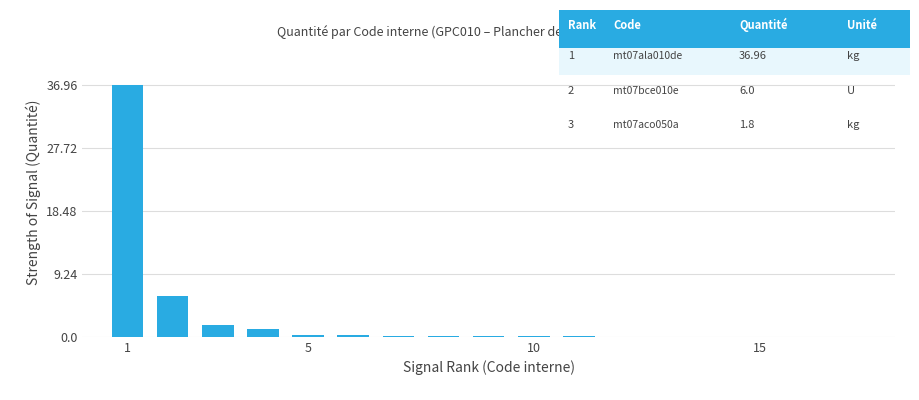

What is the sum of all values?

46.9